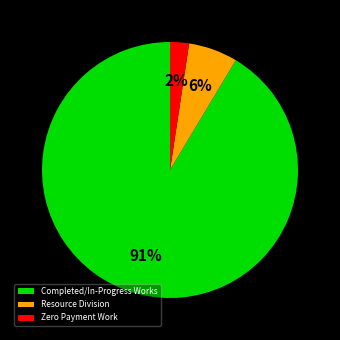

Combined, do Zero Payment Work and Completed/In-Progress Works account for over 50%?

Yes